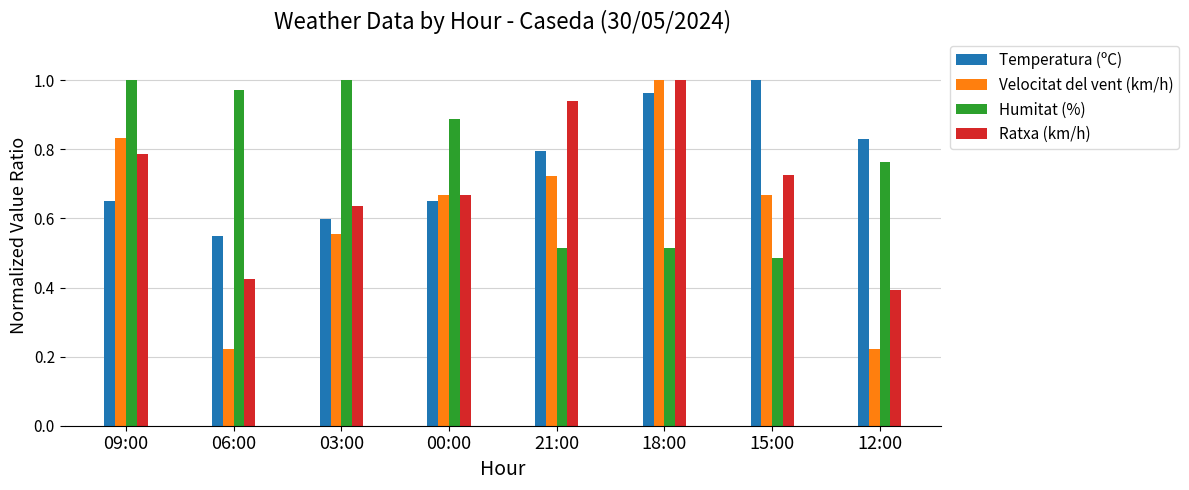

At which label is Humitat (%) closest to 0?

15:00